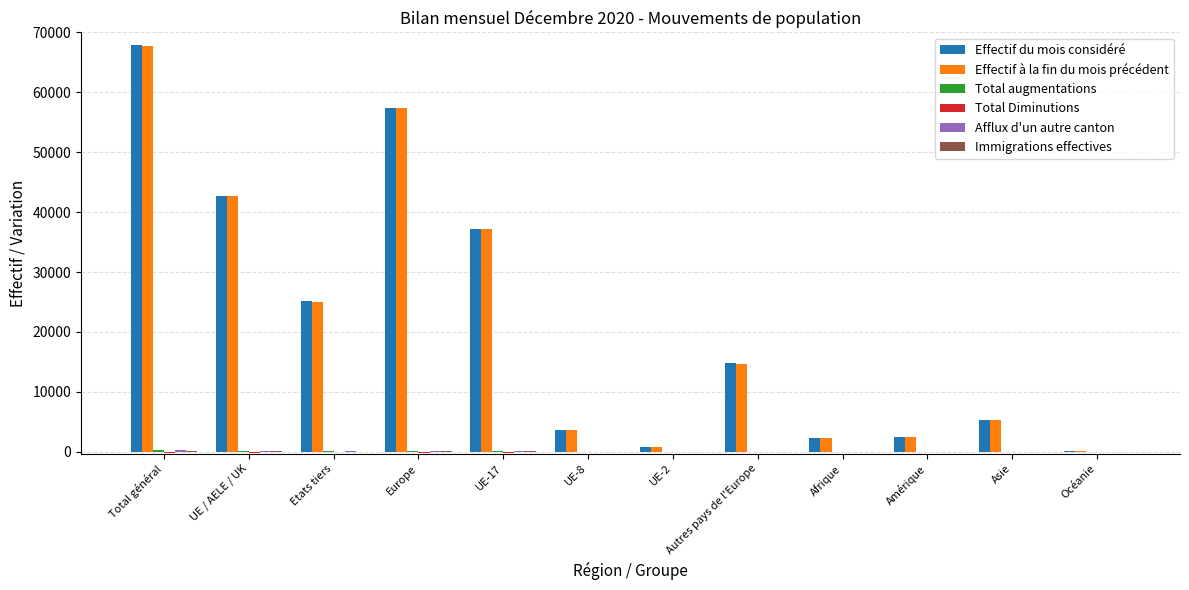

At which category is the sum across all series the highest?

Total général